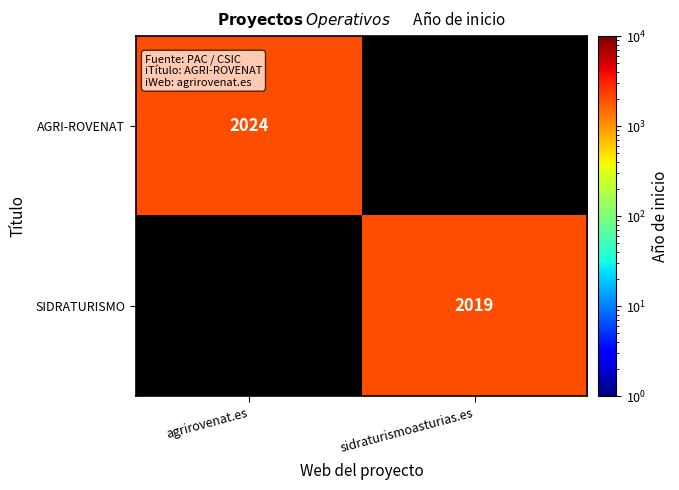

The value of SIDRATURISMO at sidraturismoasturias.es is 2019. True or false?

True